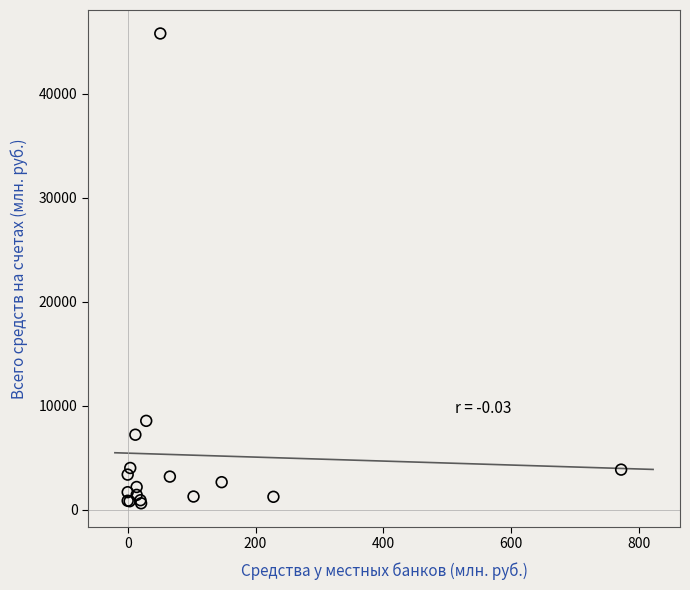

What Y value in the scatter plot is closest to 23207?

8545